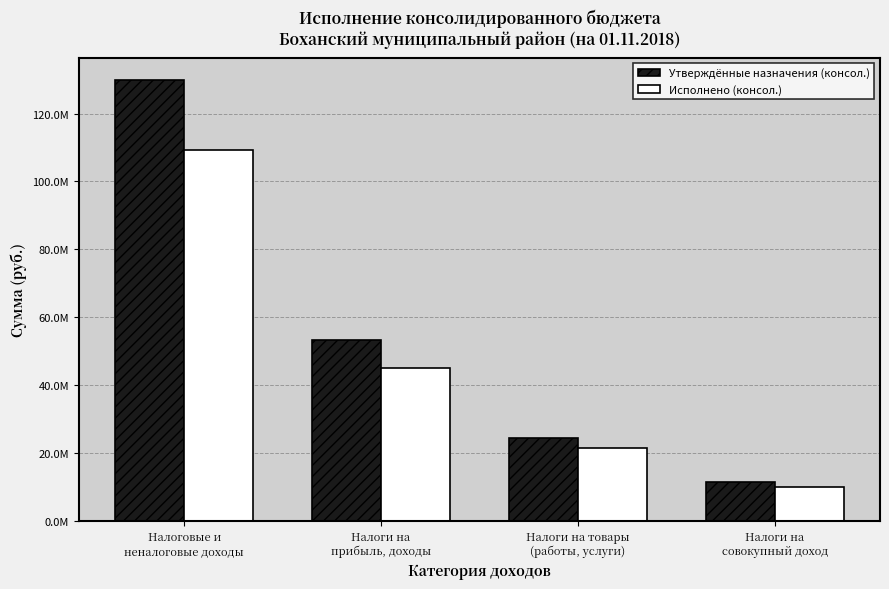

What is the sum of the Исполнено (консол.) values at Налоги на
совокупный доход and Налоги на товары
(работы, услуги)?

31335810.1